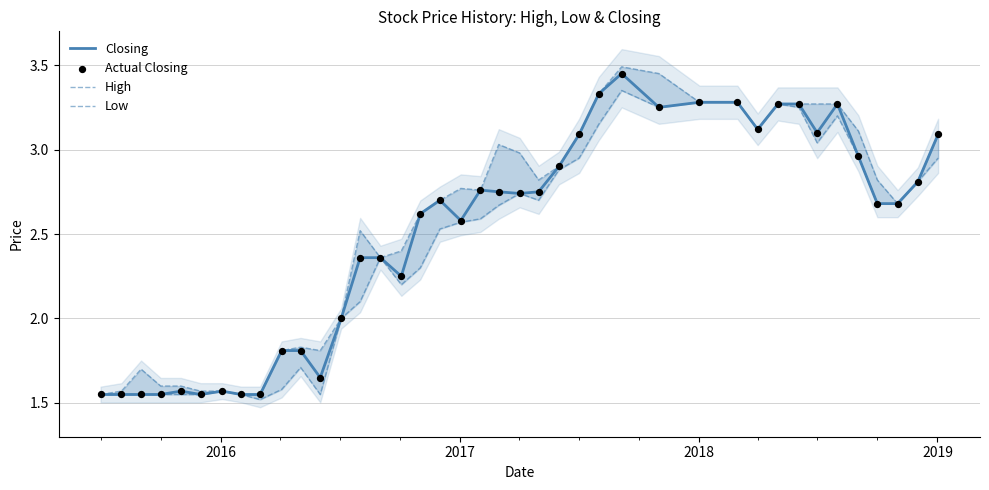

Which series contains the lowest Y value?

Low